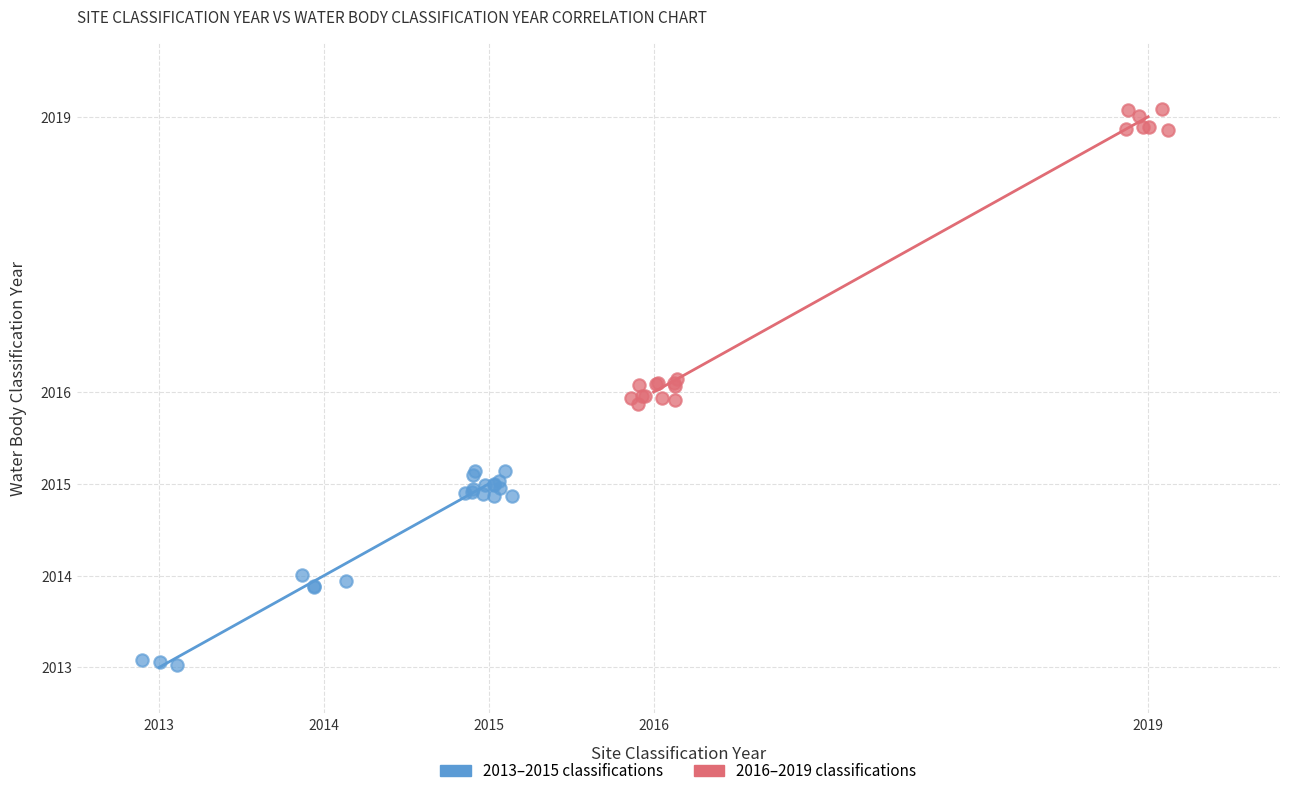

Which series reaches the maximum Y coordinate?

2016–2019 classifications